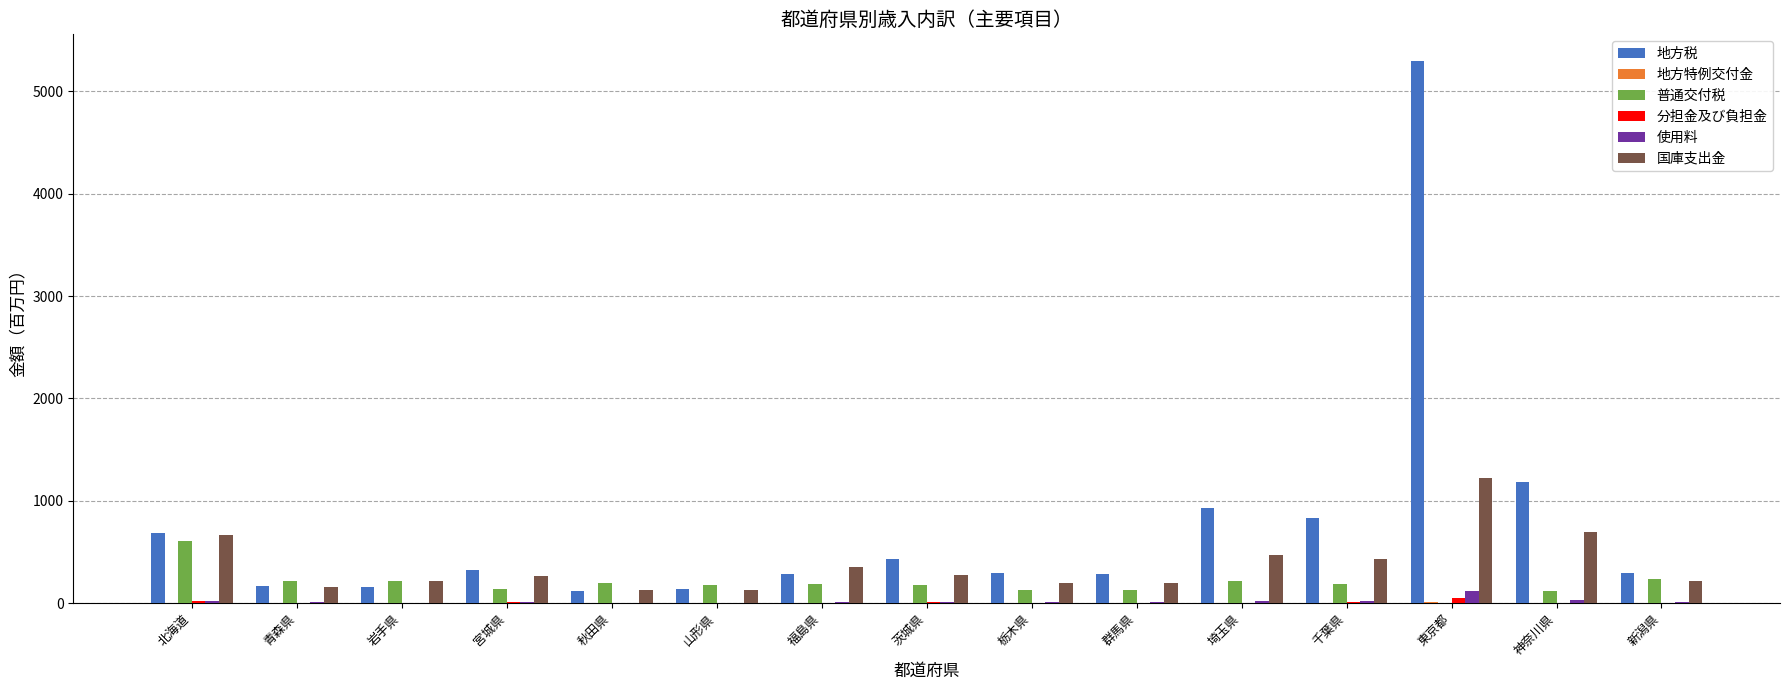

At which label does 普通交付税 reach its peak?

北海道